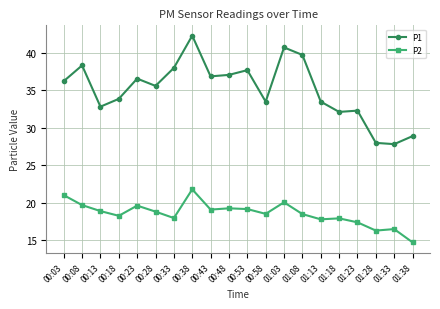

What is the difference between the maximum and minimum values in the P1 series?

14.5